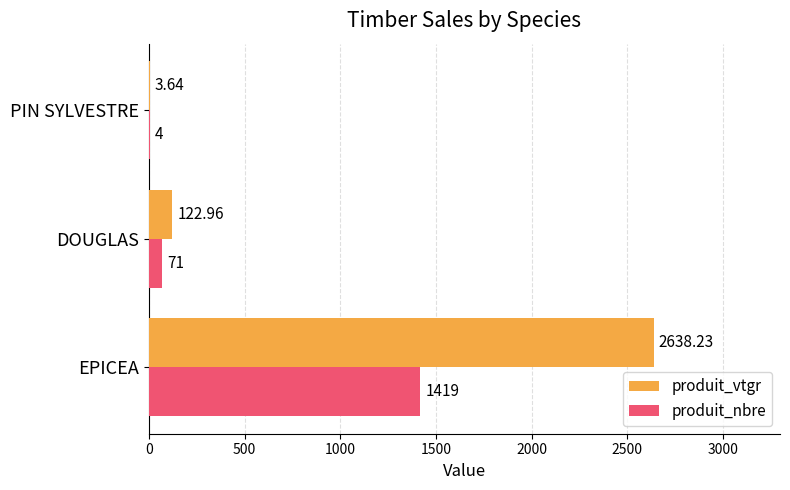

Where is produit_nbre nearest to the value 711?

DOUGLAS